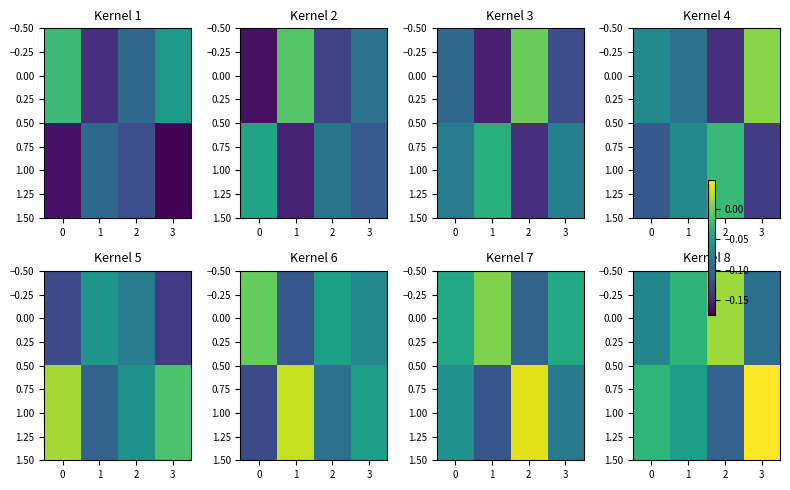

How many data points does each series have?

4